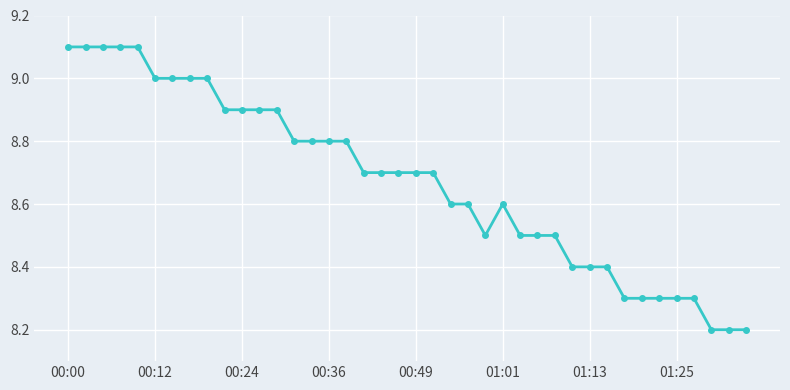

What is the value of the 29th point from the left?

8.5